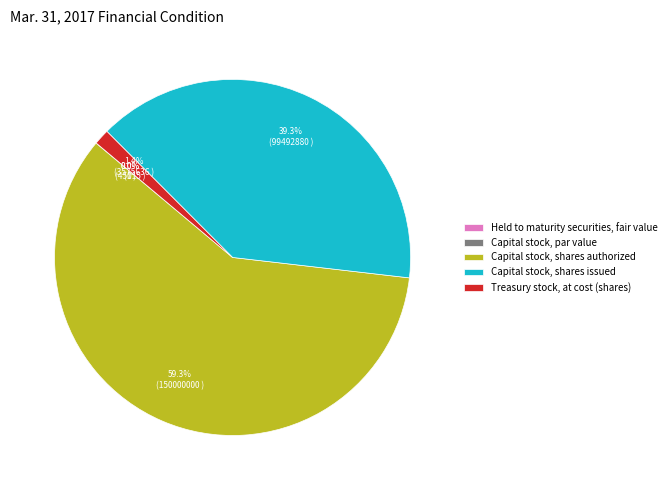

To the nearest percent, what is the average slice percentage?

20%